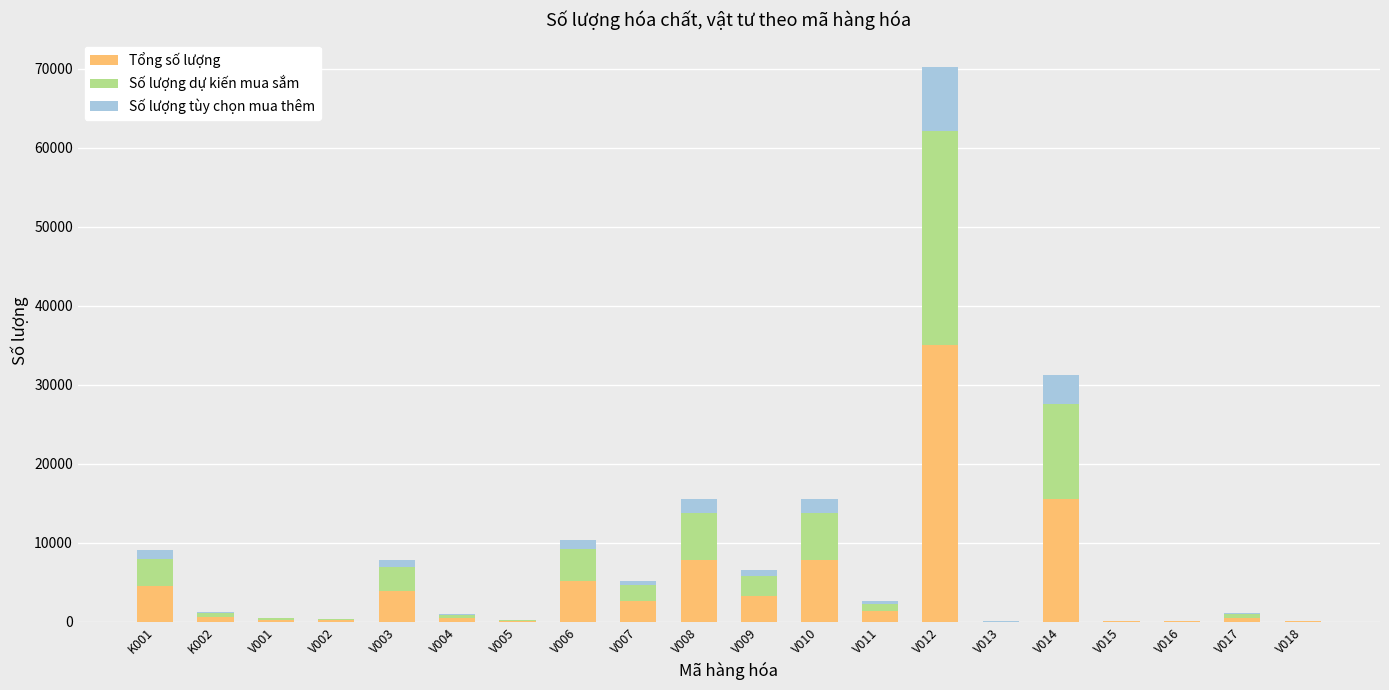

At which label is Tổng số lượng closest to 17556?

V014